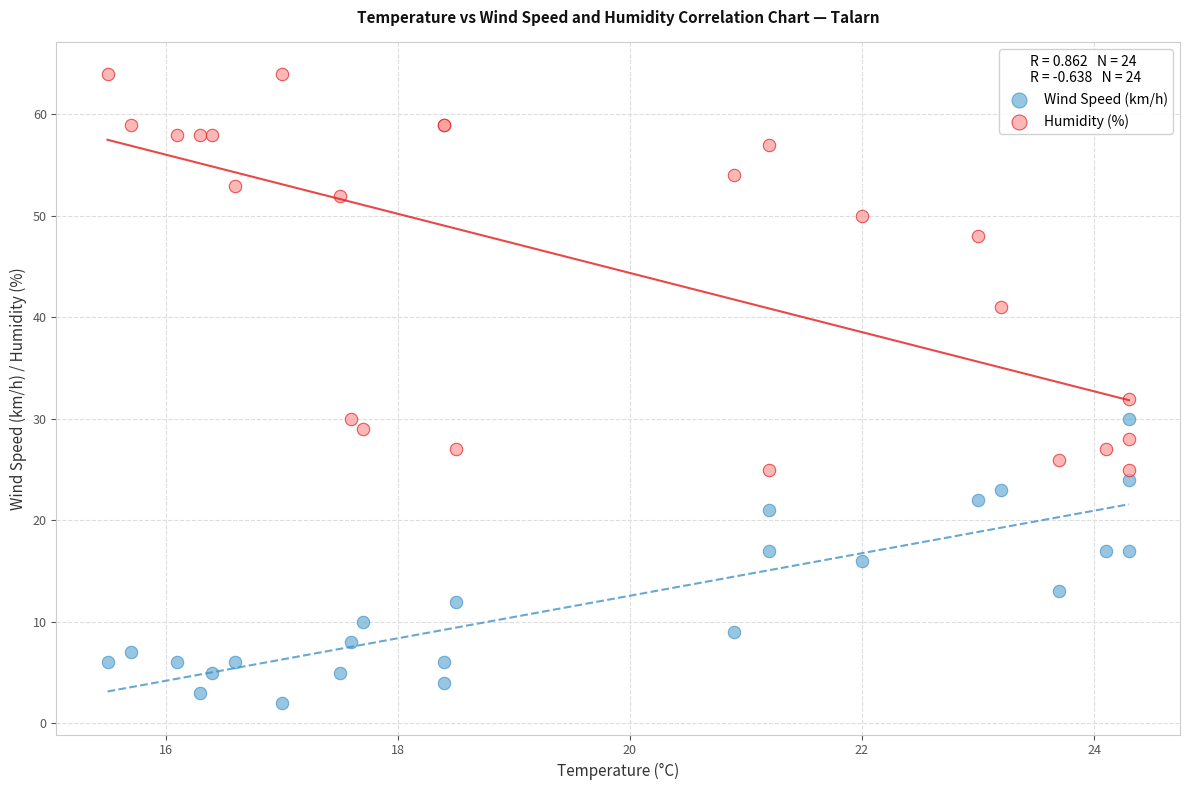

Which series contains the highest Y value?

Humidity (%)